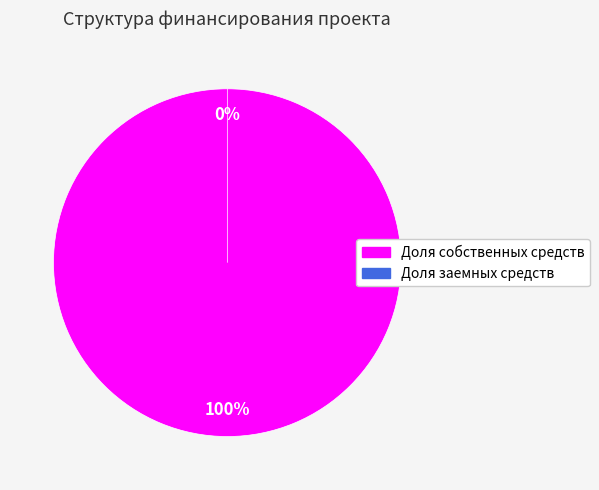

The Доля собственных средств slice represents 99% of the pie. True or false?

False